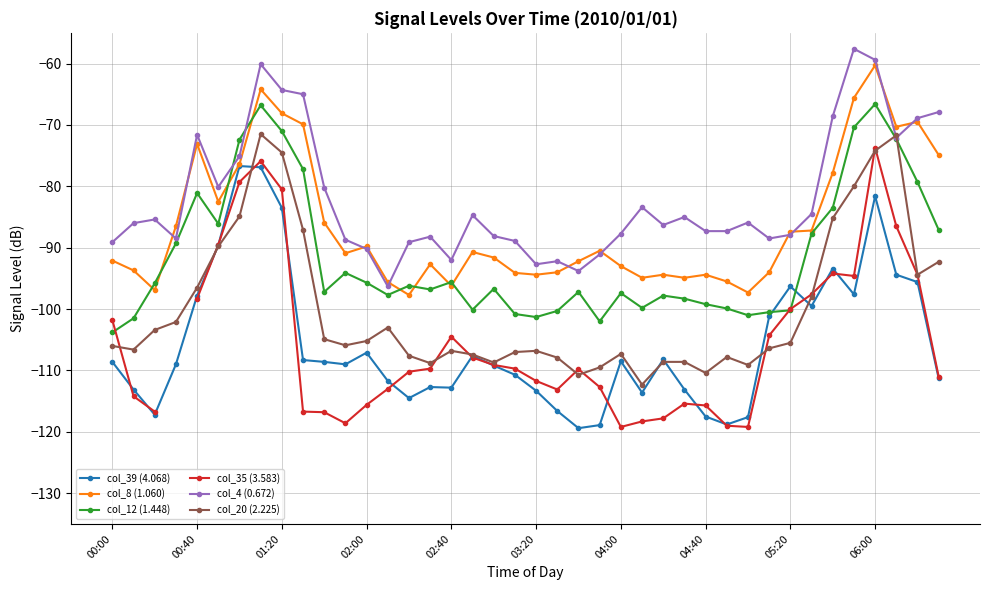

What is the difference between the highest and lowest values at 35?

40.0